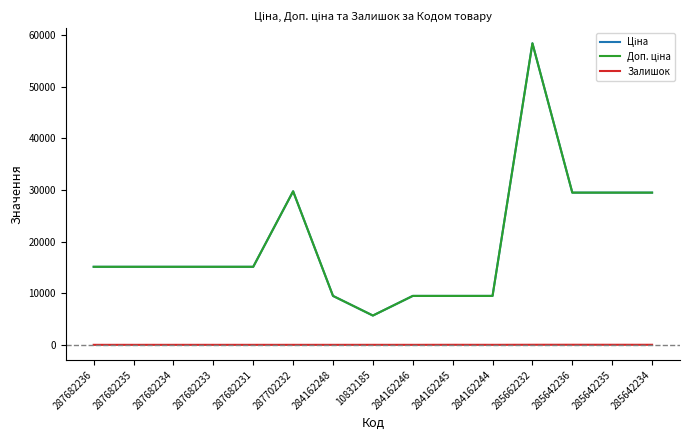

Is this an area chart (filled region under the line)?

No